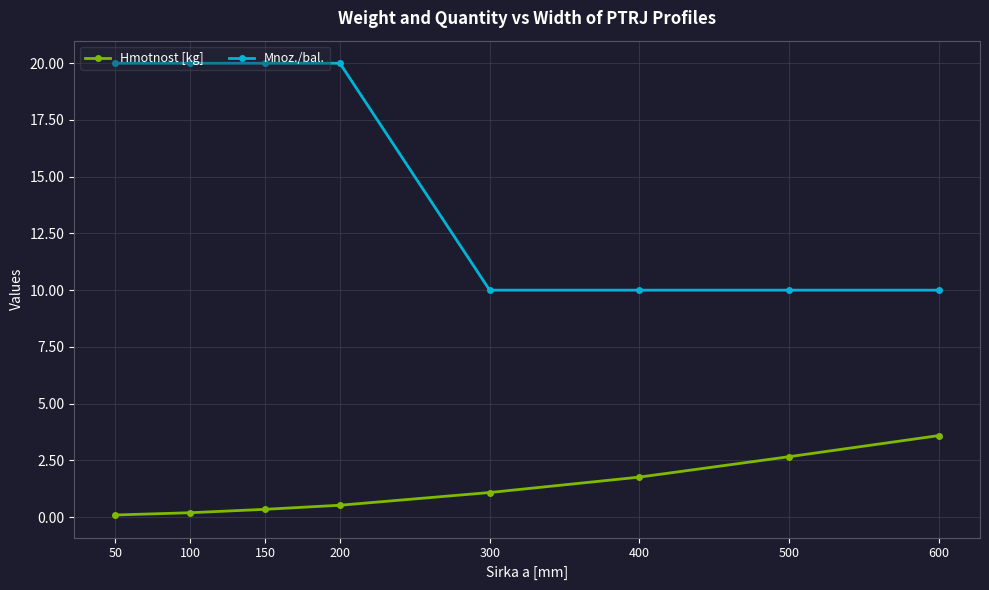

What is the value of the Hmotnost [kg] point at the 3rd from the left?

0.3